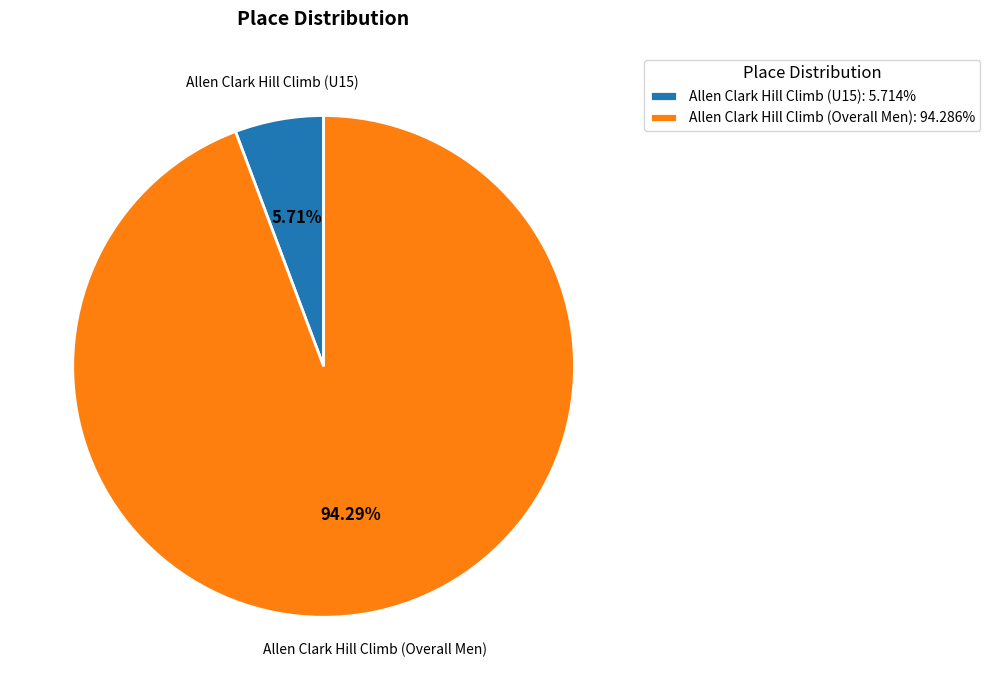

To the nearest percent, what is the combined percentage of Allen Clark Hill Climb (Overall Men) and Allen Clark Hill Climb (U15)?

100%